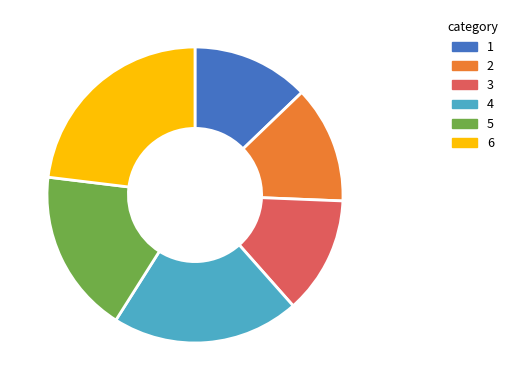

Is there a majority slice in this chart?

No